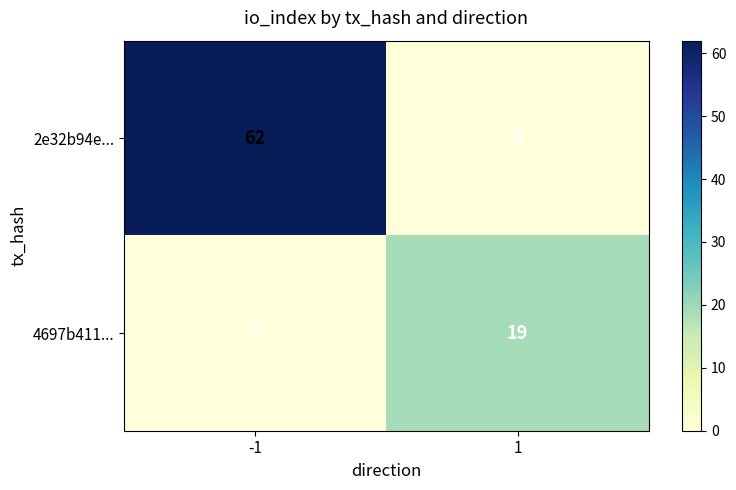

Reading left to right, transcribe all the data shown in this chart.

2e32b94e...: -1=62	1=0
4697b411...: -1=0	1=19